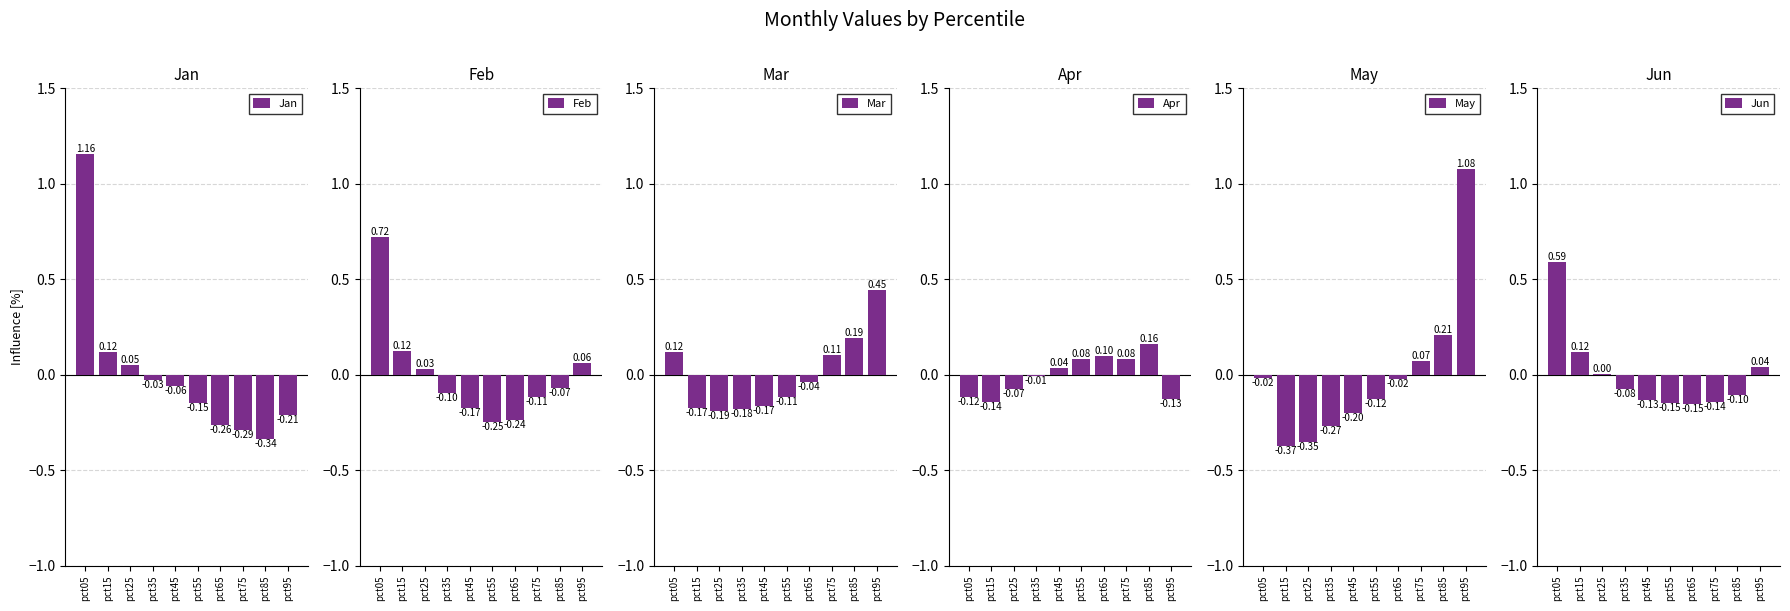

Which category has the highest value in the Jan series?

pct05